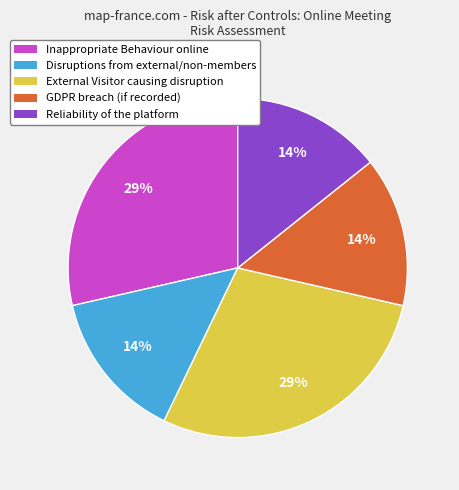

Does Inappropriate Behaviour online account for over 50% of the chart?

No